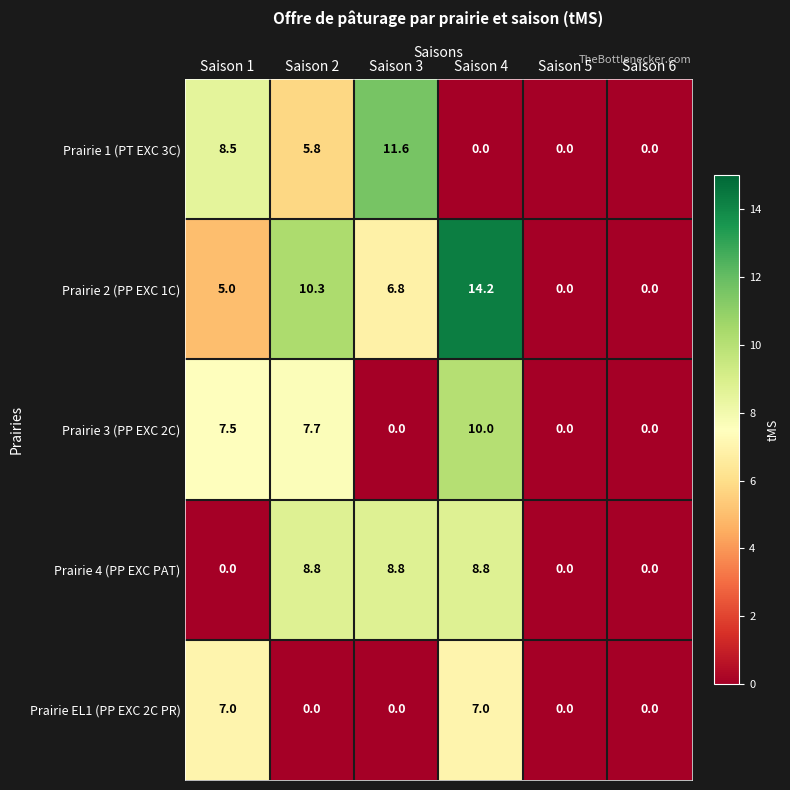

List the series in order of their peak value, lowest first.

Prairie EL1 (PP EXC 2C PR), Prairie 4 (PP EXC PAT), Prairie 3 (PP EXC 2C), Prairie 1 (PT EXC 3C), Prairie 2 (PP EXC 1C)